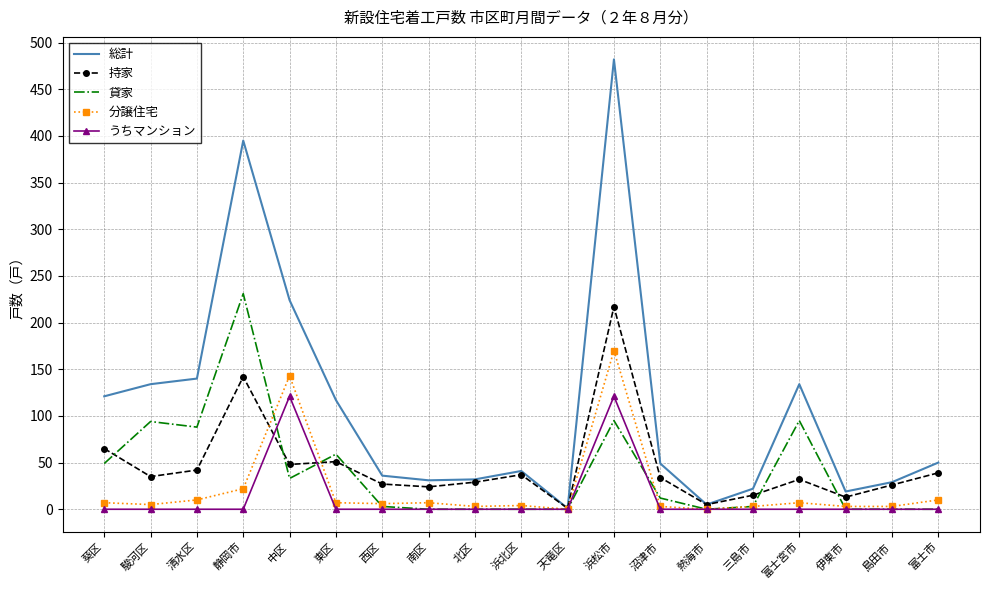

What is the maximum value shown in the chart?

482